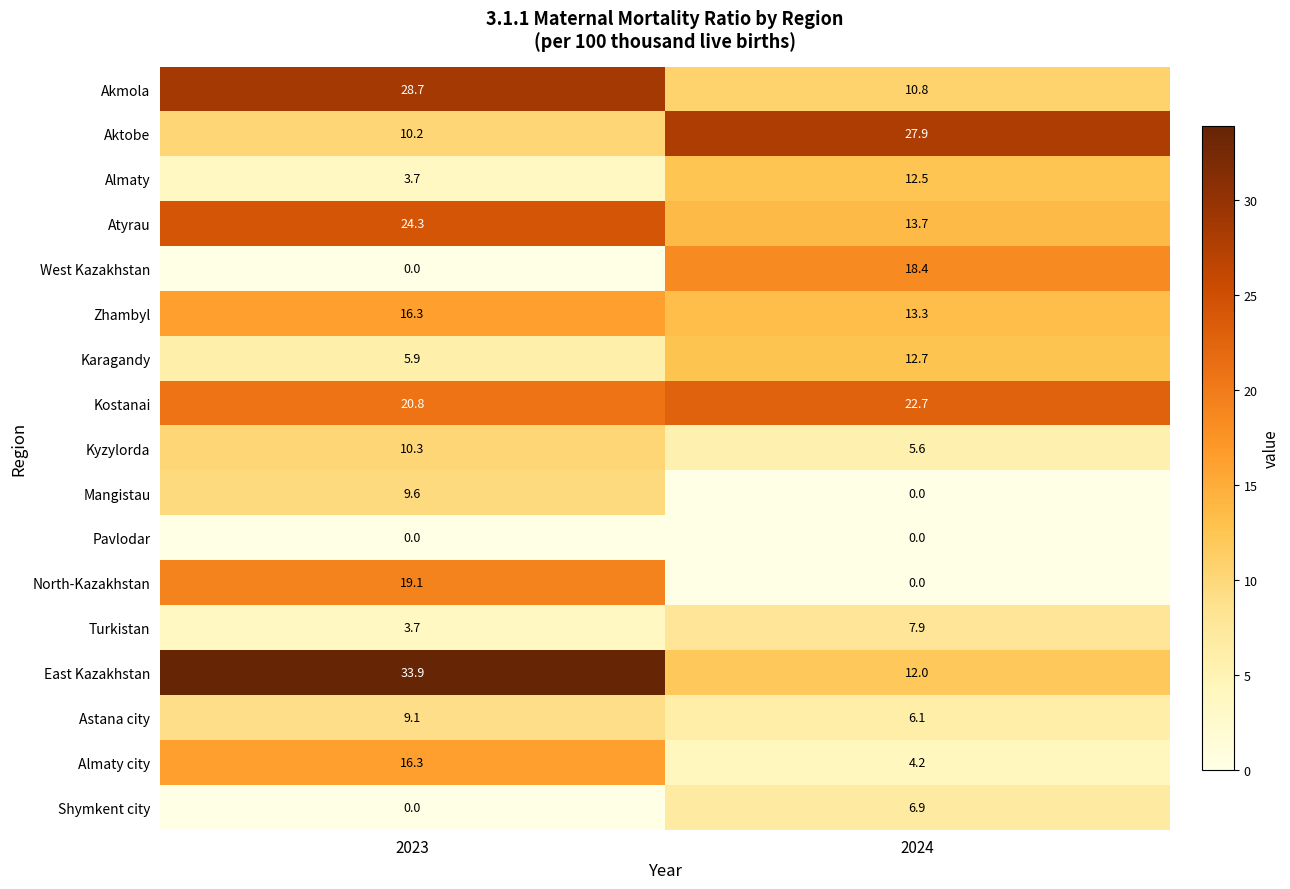

Where is Mangistau nearest to the value 4?

2024